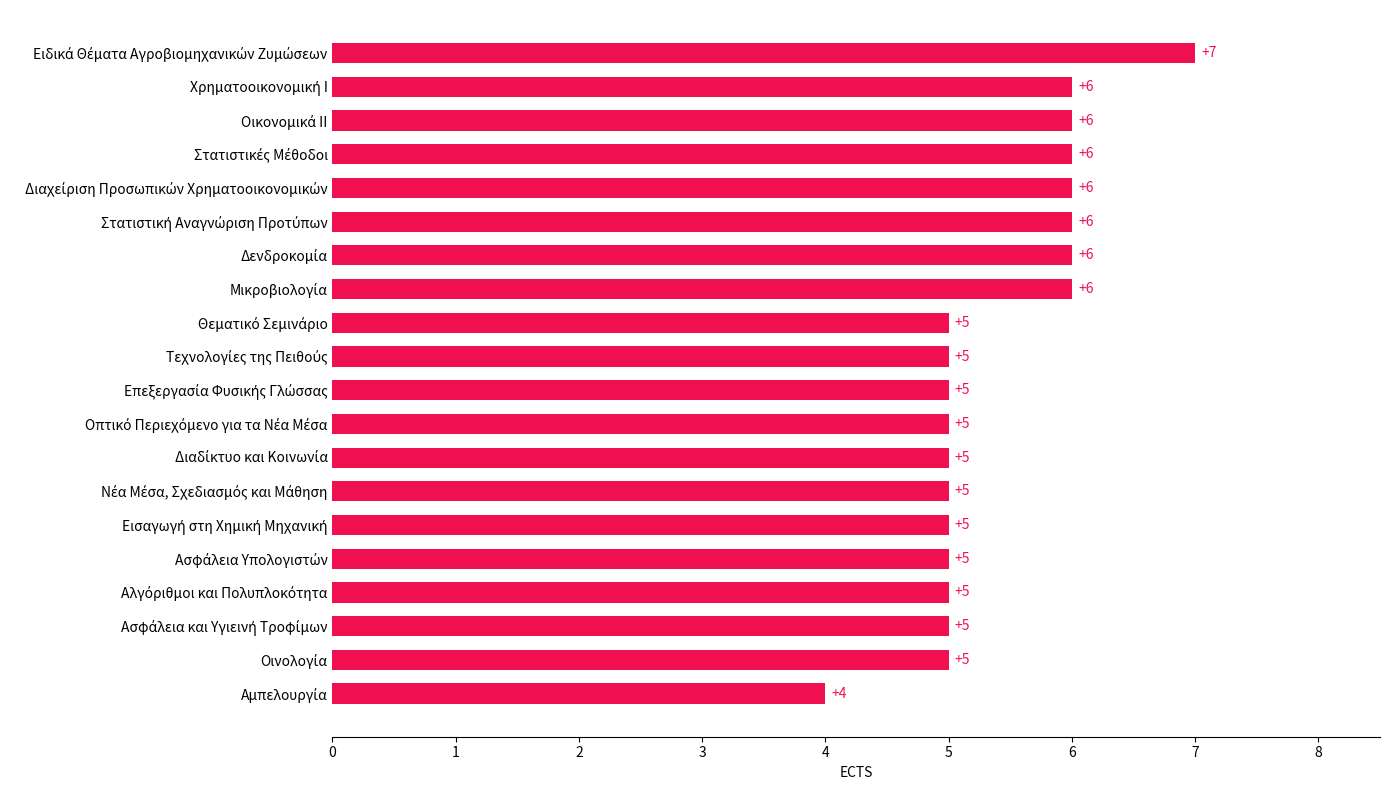

How many values are between 5 and 6?

18